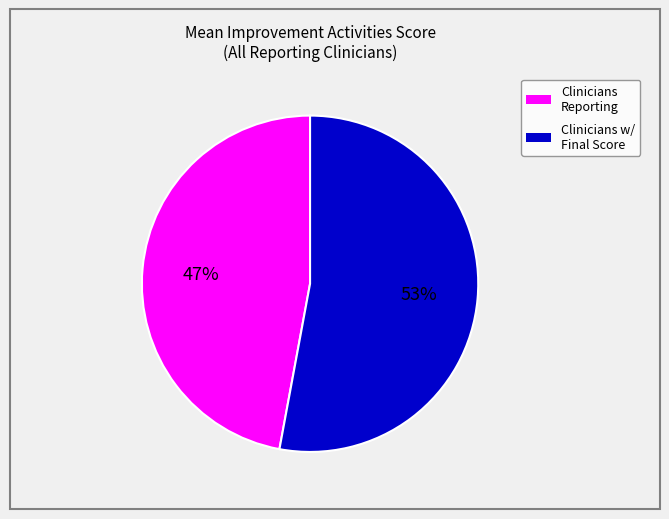

To the nearest percent, what is the average slice percentage?

50%